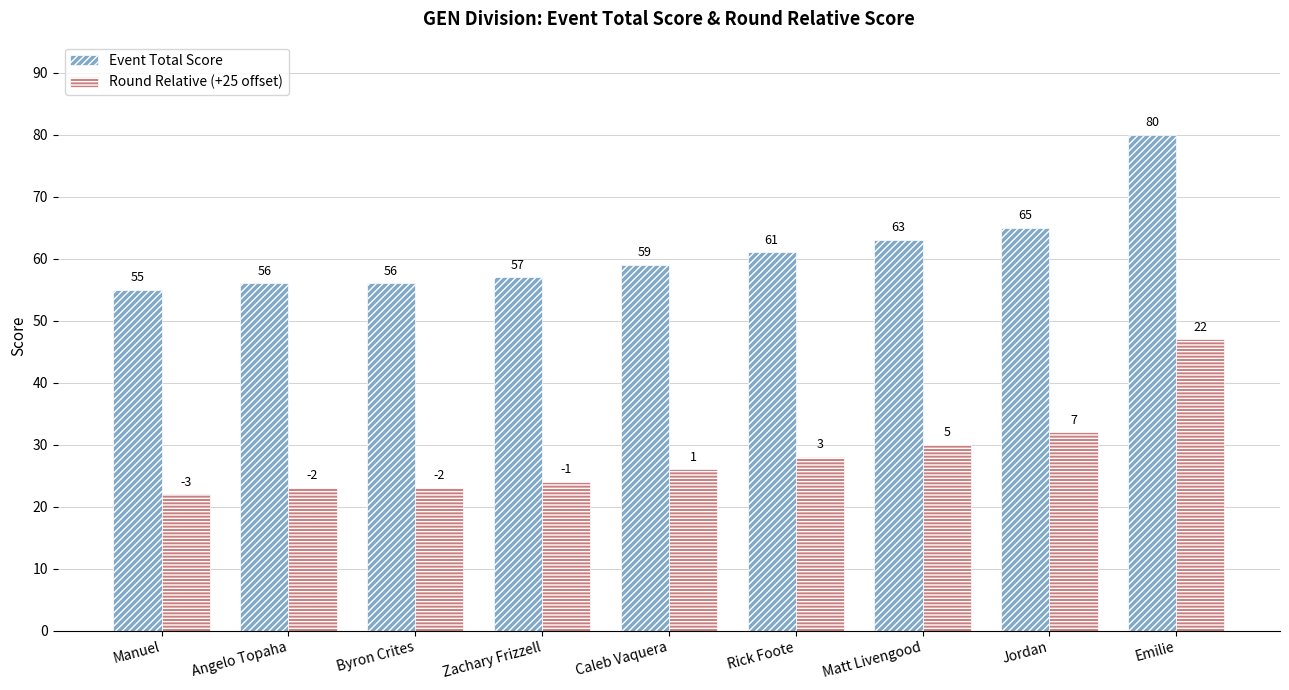

Reading left to right, list all the values displayed in this chart.

Event Total Score: 55	56	56	57	59	61	63	65	80
Round Relative (+25 offset): 22	23	23	24	26	28	30	32	47